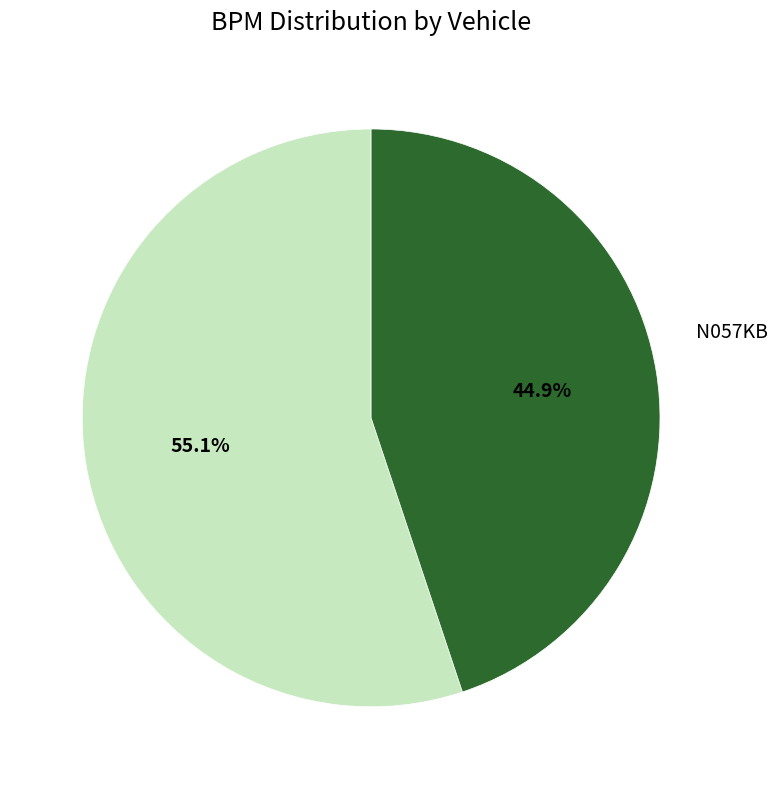

How many slices are in this pie chart?

2